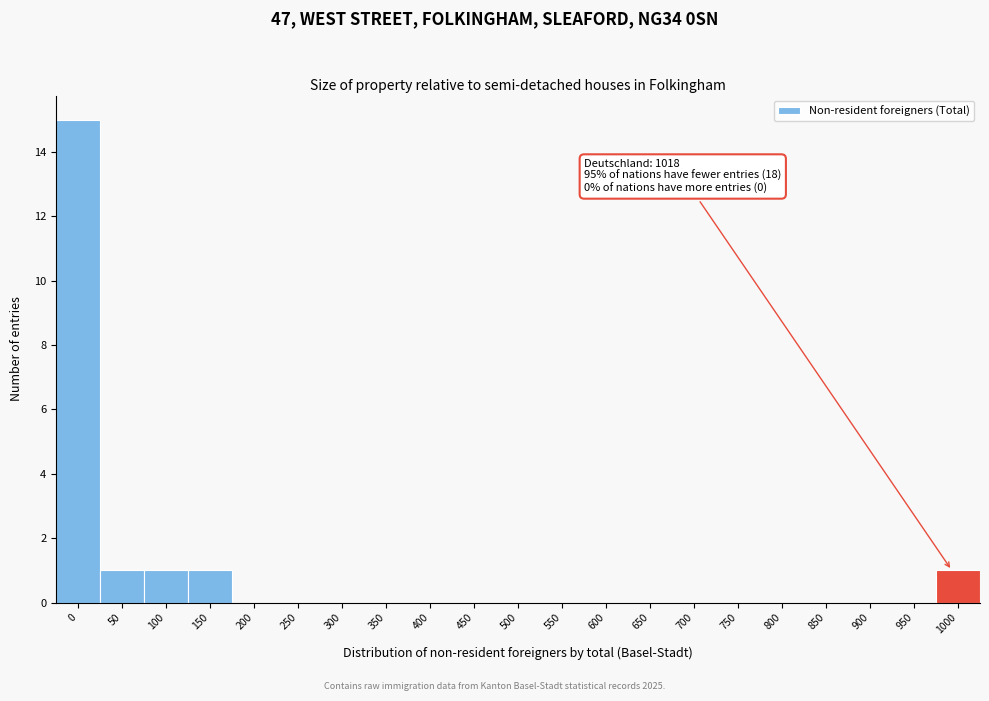

Reading left to right, transcribe all the data shown in this chart.

0=15	50=1	100=1	150=1	200=0	250=0	300=0	350=0	400=0	450=0	500=0	550=0	600=0	650=0	700=0	750=0	800=0	850=0	900=0	950=0	1000=1